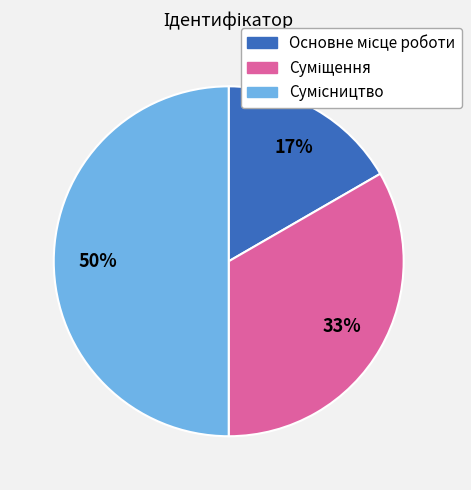

How many slices are in this pie chart?

3